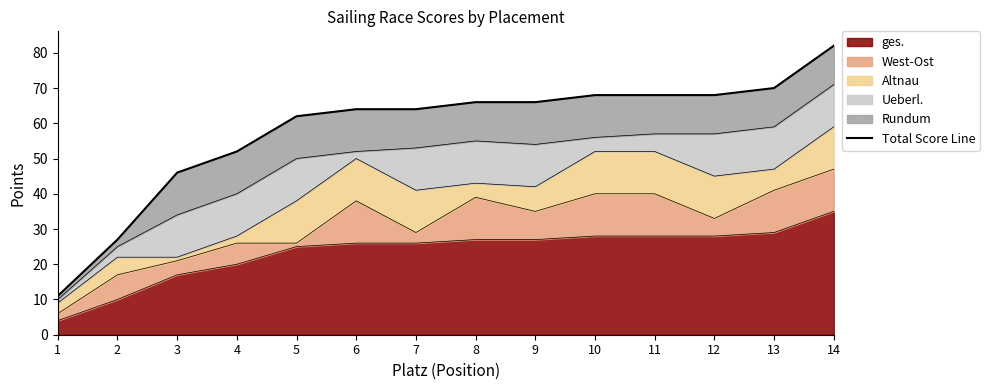

List the labels in order of value, largest first.

14, 13, 10, 11, 12, 8, 9, 6, 7, 5, 4, 3, 2, 1